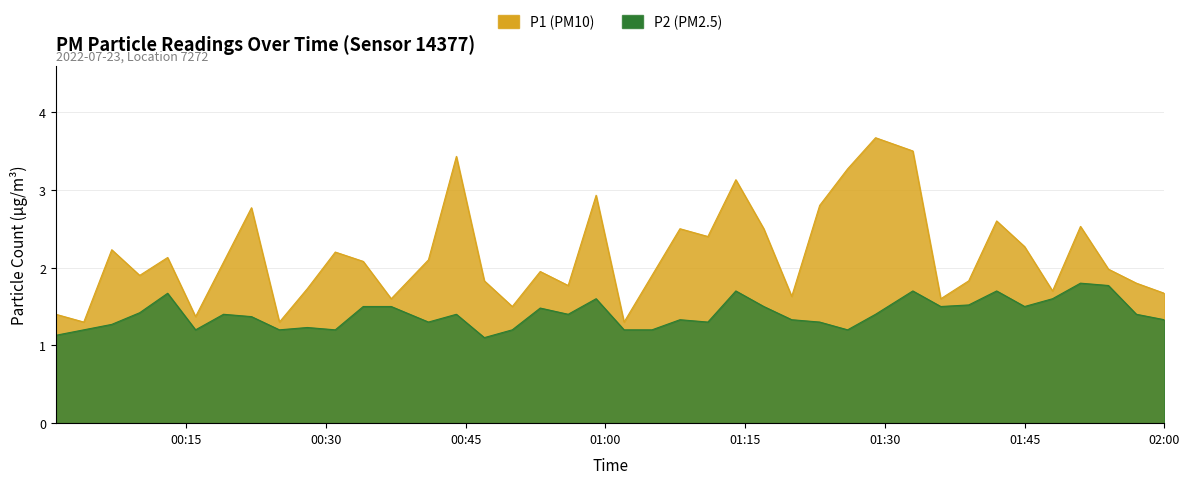

The P1 series shows 1.7 at 01:48. True or false?

True